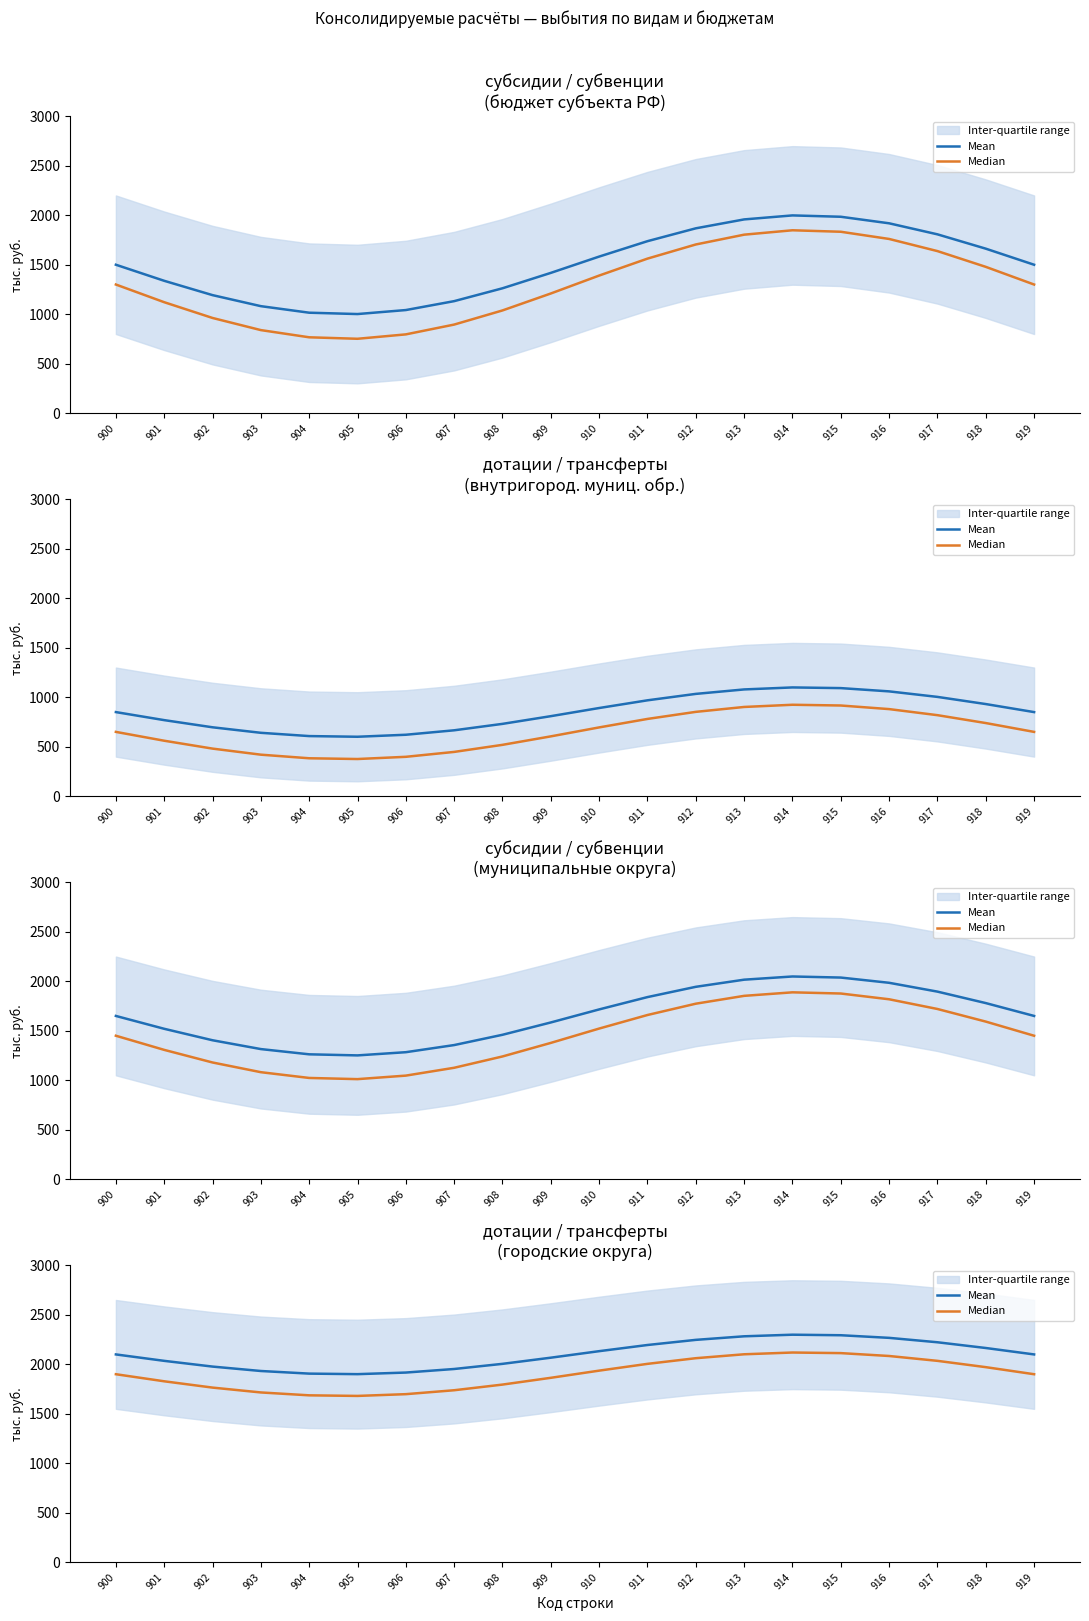

At how many categories does at least one series exceed 1966?

15